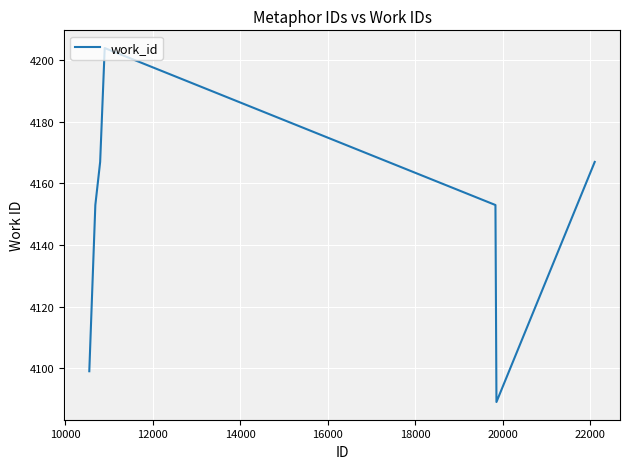

True or false: there are more than 2 points higher than both neighbors.

False